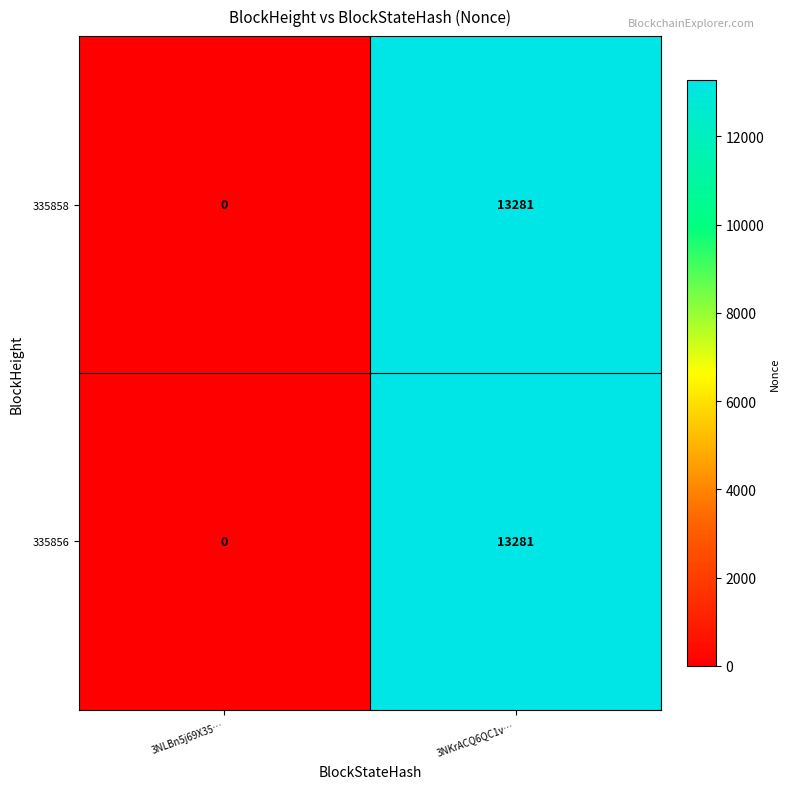

Is the value of 335858 at 3NLBn5j69X35… greater than the value of 335856 at 3NKrACQ6QC1v…?

No